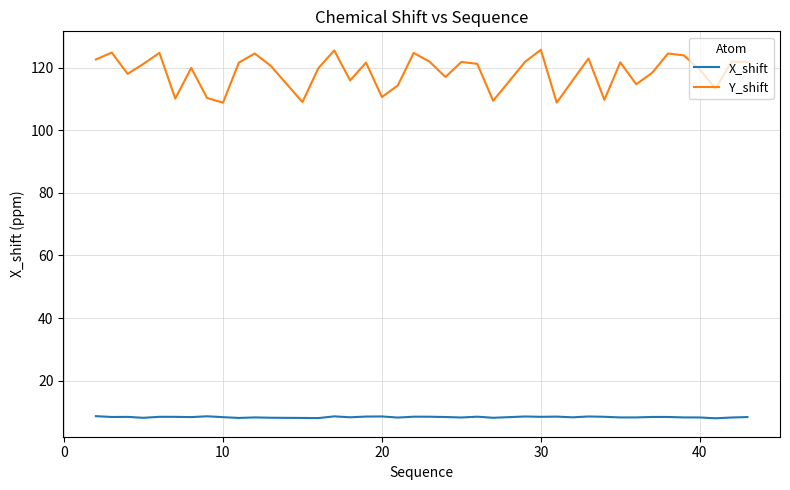

True or false: X_shift and Y_shift cross at least once.

False